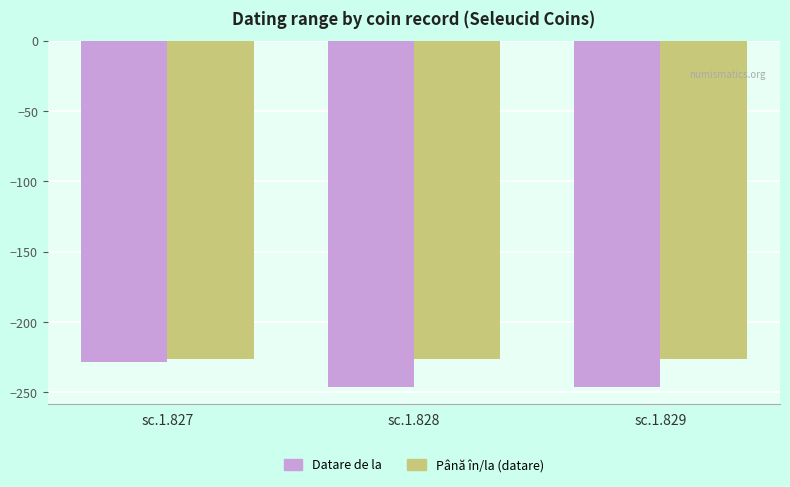

List the series in order of their overall mean, highest first.

Până în/la (datare), Datare de la